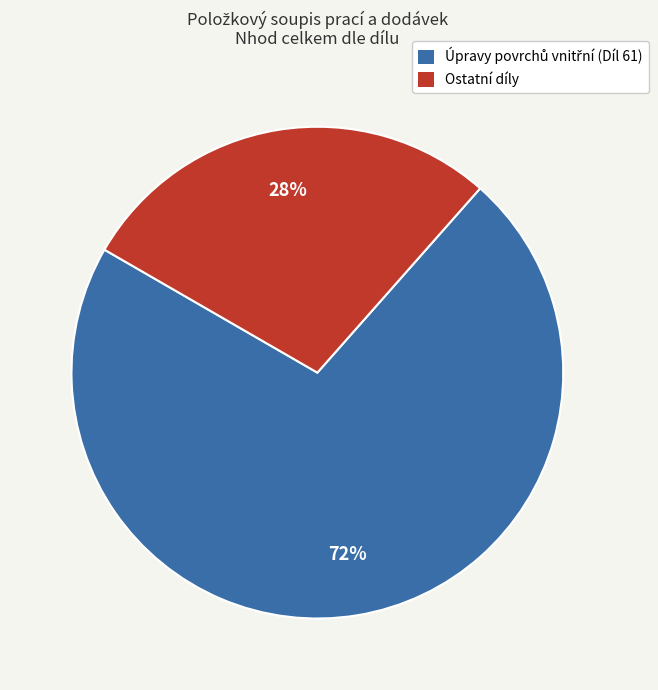

Is there a majority slice in this chart?

Yes